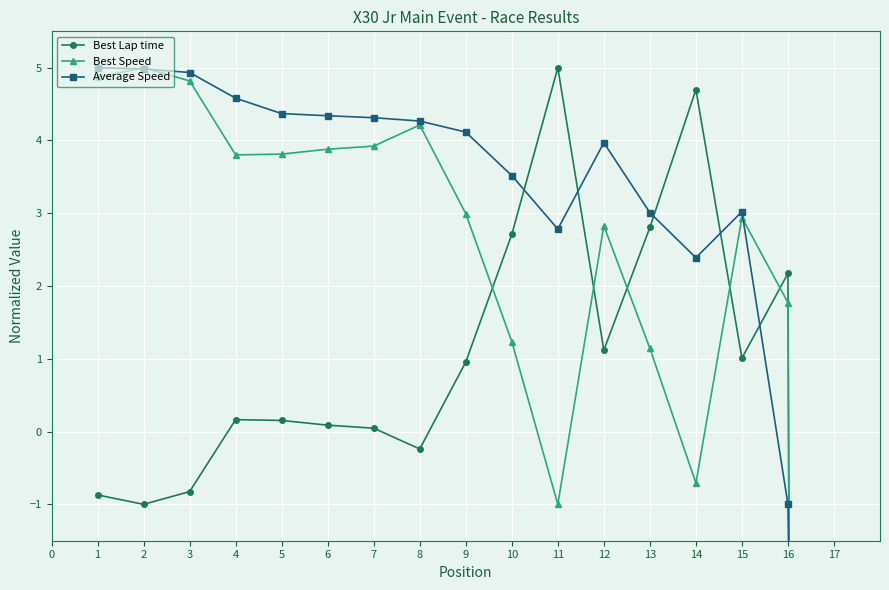

Is the value of Best Lap time at 6 greater than the value of Best Speed at 10?

No